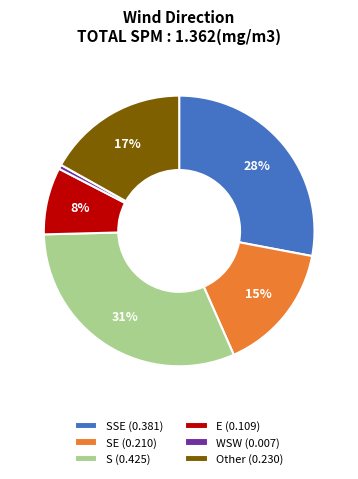

What percentage is the E (0.109) slice, to the nearest percent?

8%